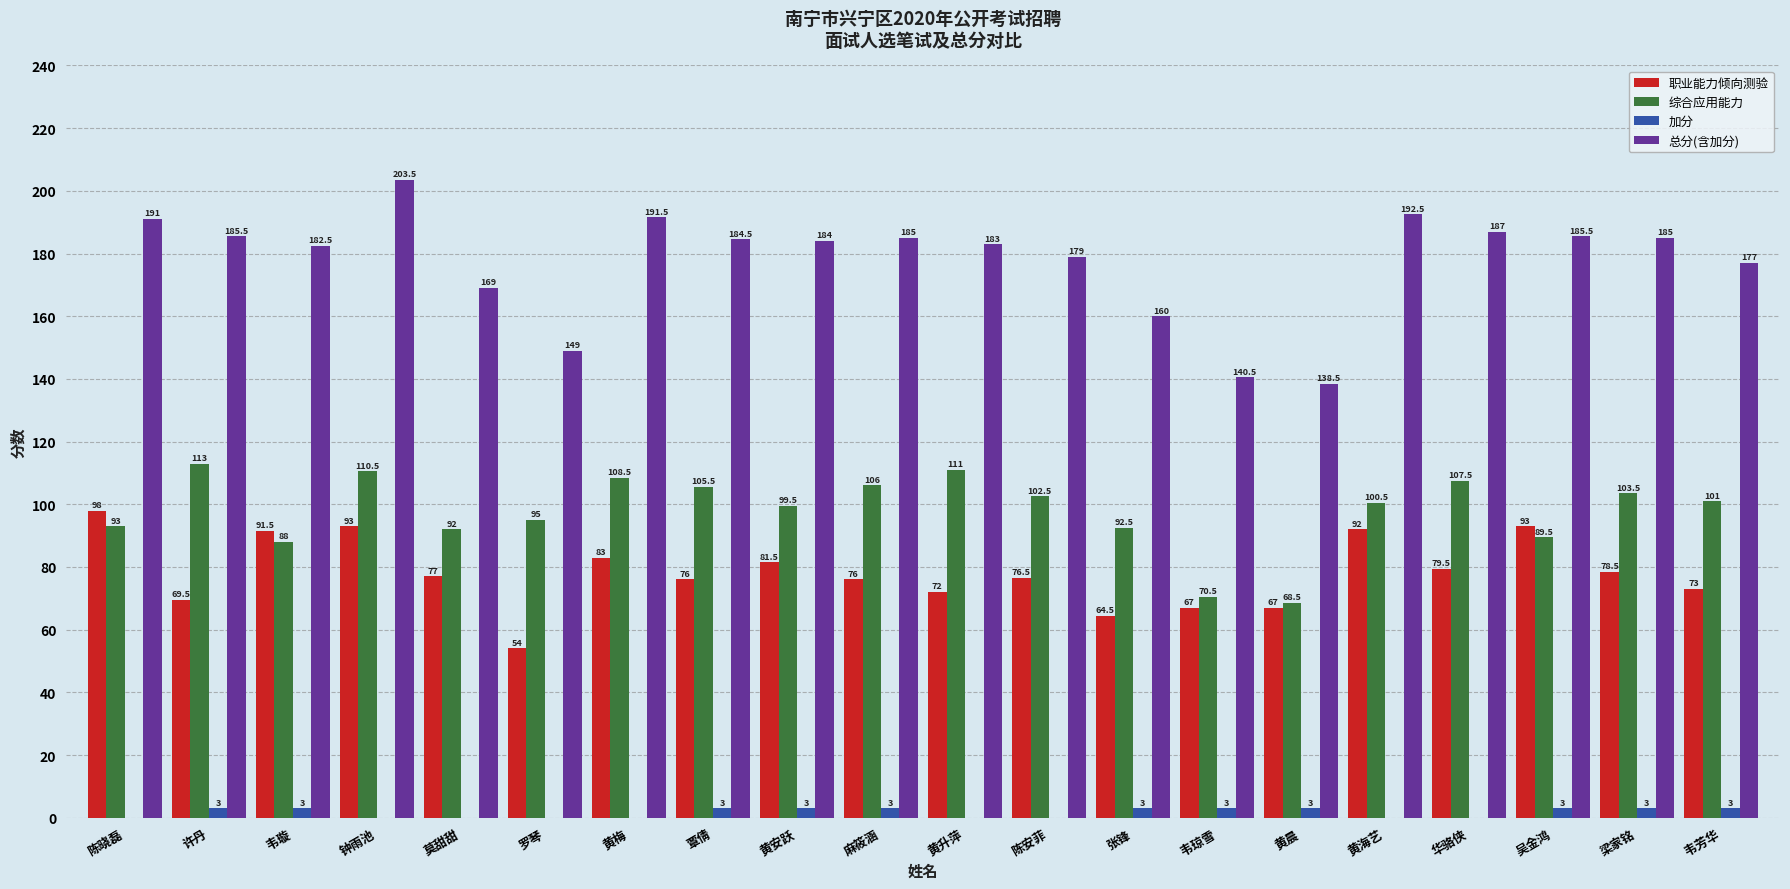

Count the 加分 values in the range 0 to 3.

20